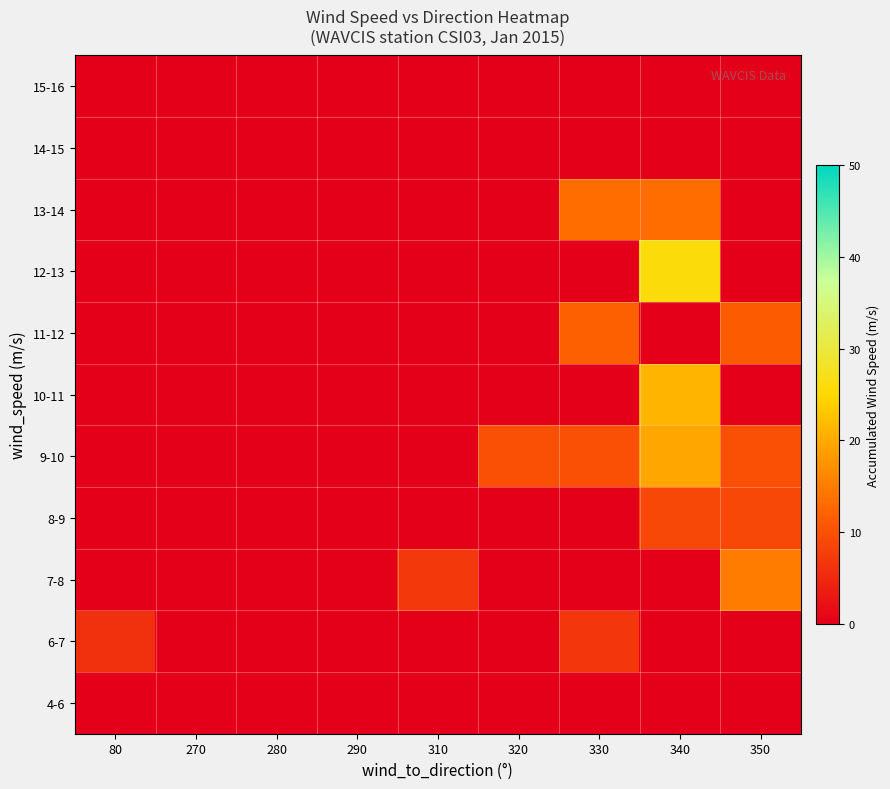

Which category has the lowest value across all series?

80